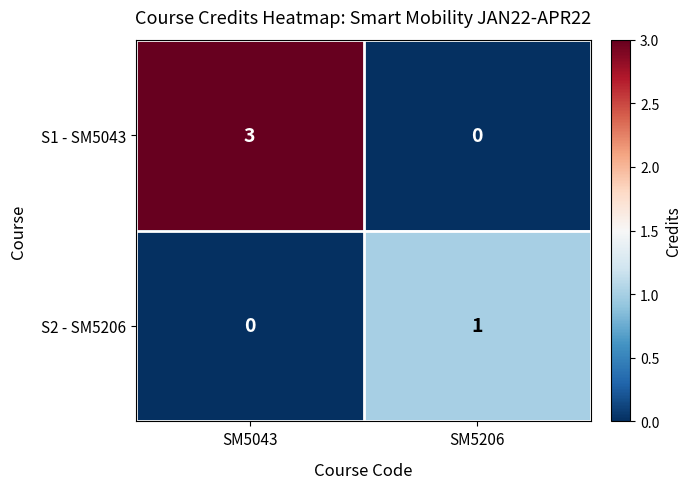

What is the difference between the maximum and minimum values in the S1 - SM5043 series?

3